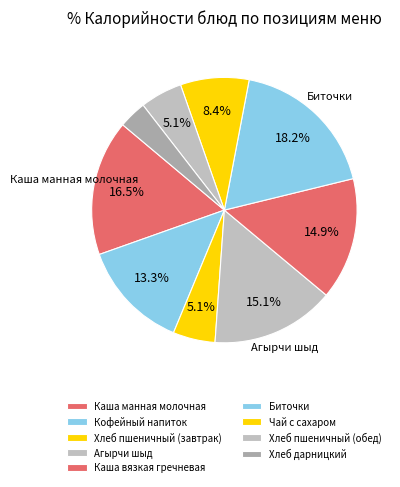

Which slice is the largest?

Биточки